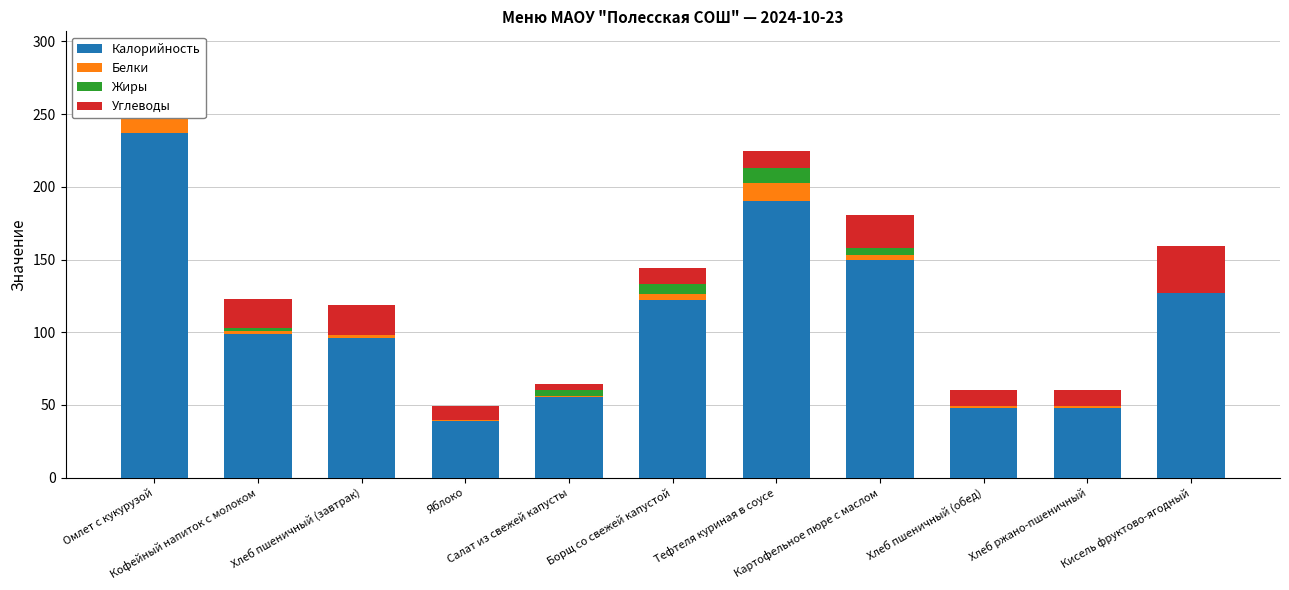

What is the difference between the Калорийность values at Хлеб пшеничный (завтрак) and Салат из свежей капусты?

40.6